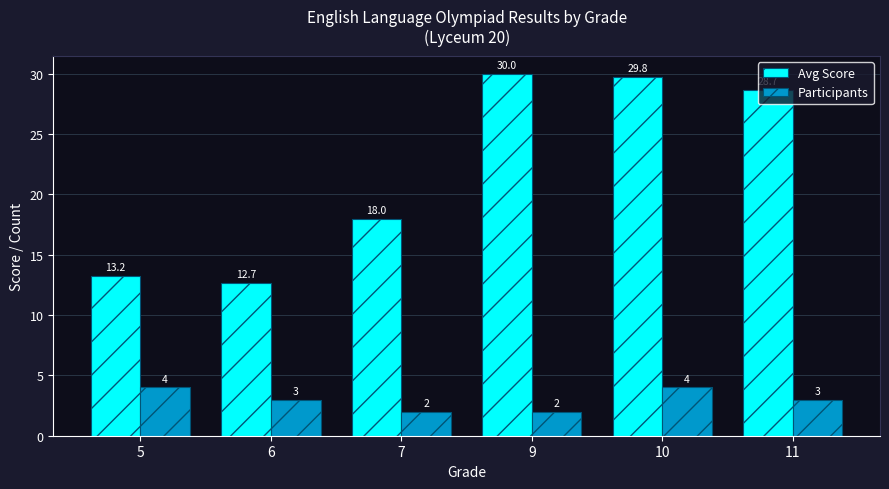

Which series has the largest total across all categories?

Avg Score